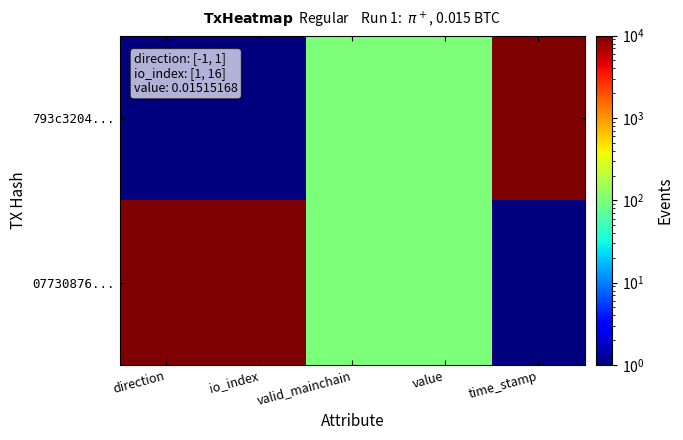

Between io_index and valid_mainchain, which is larger?

valid_mainchain